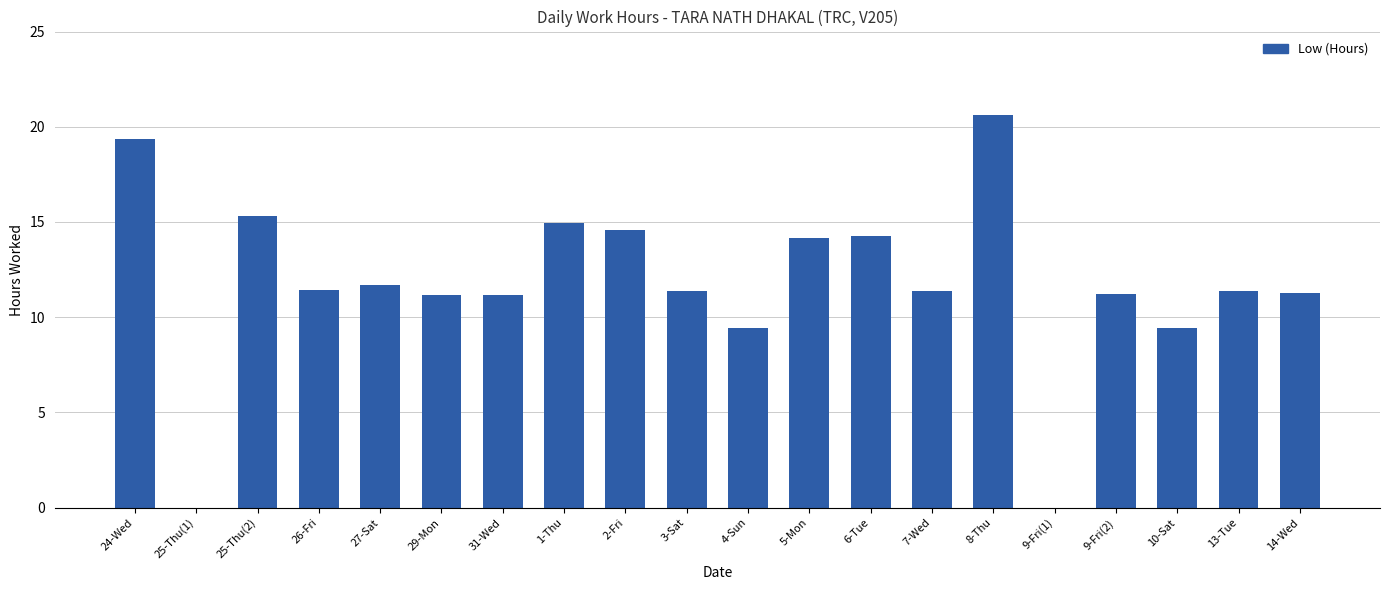

What is the change in value from 4-Sun to 14-Wed?

+1.8